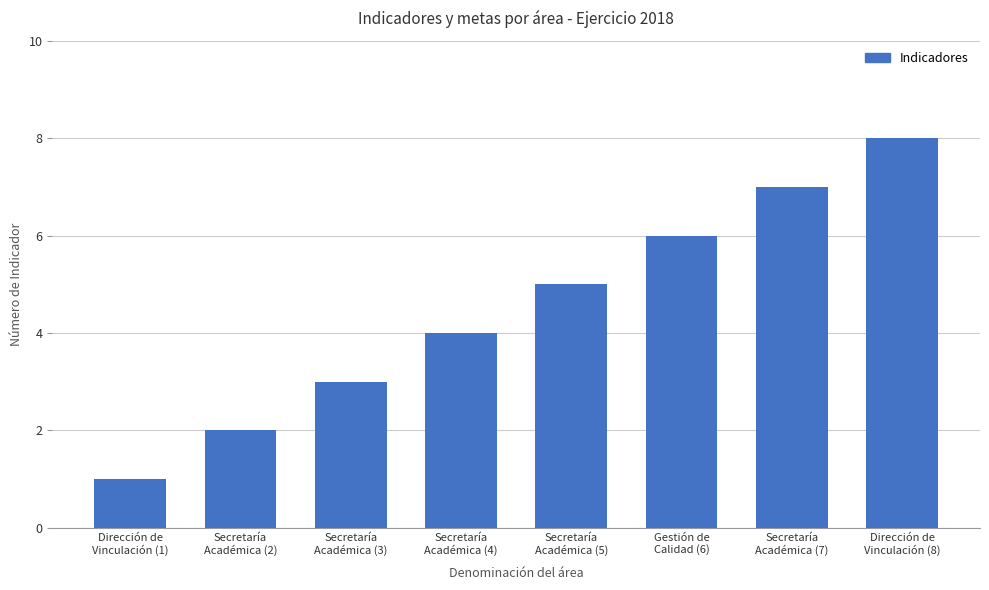

List the labels in order of value, smallest first.

Dirección de
Vinculación (1), Secretaría
Académica (2), Secretaría
Académica (3), Secretaría
Académica (4), Secretaría
Académica (5), Gestión de
Calidad (6), Secretaría
Académica (7), Dirección de
Vinculación (8)